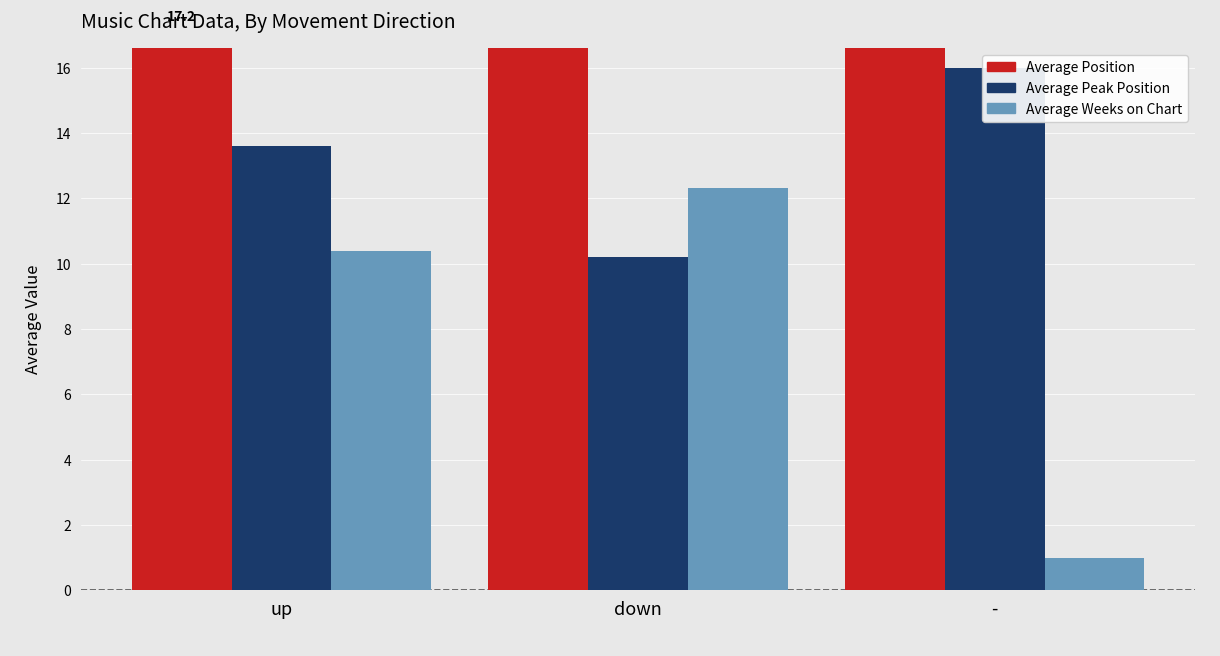

What is the sum of all Average Weeks on Chart values?

23.7